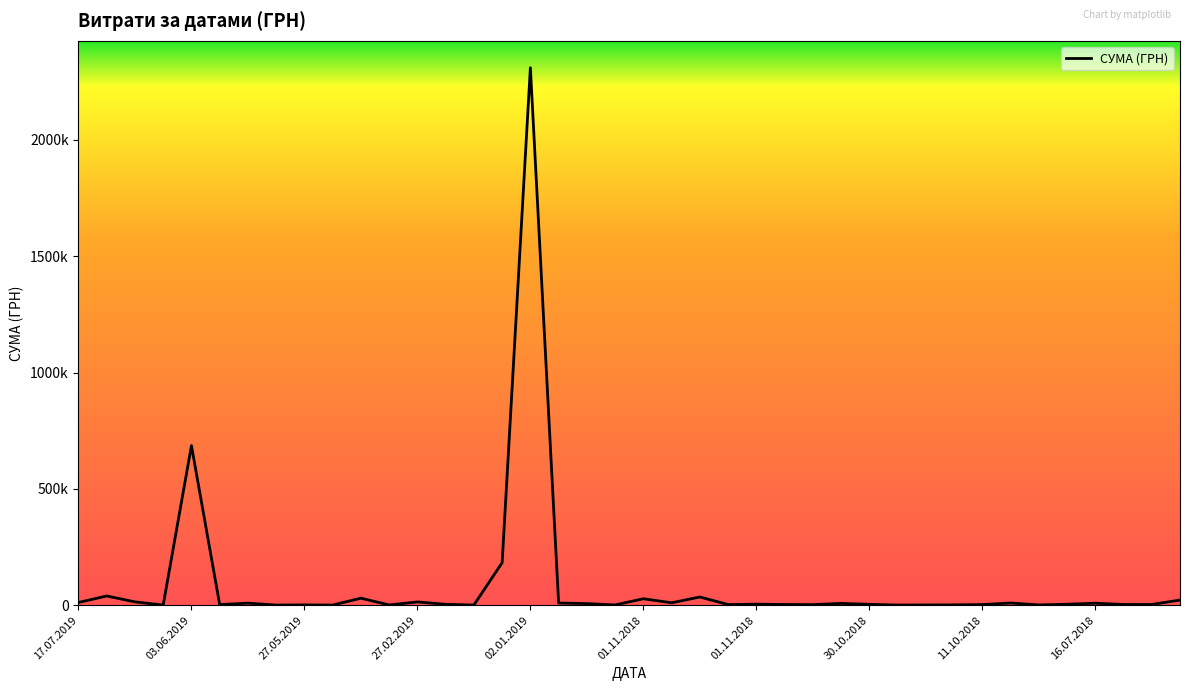

Does the chart have visible grid lines?

No